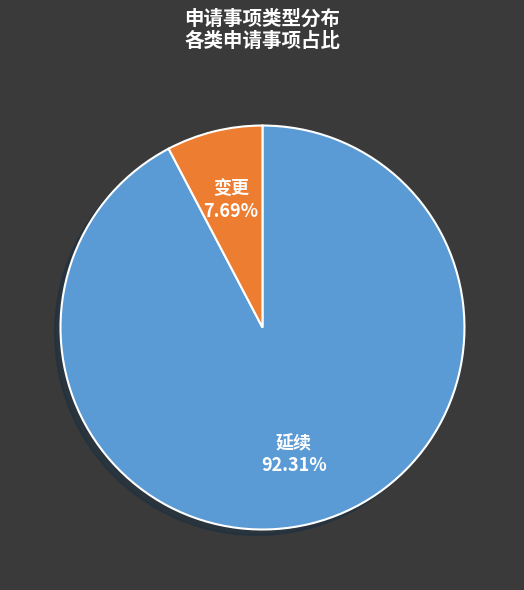

To the nearest percent, what is the difference between the 延续 and 变更 slice percentages?

85%